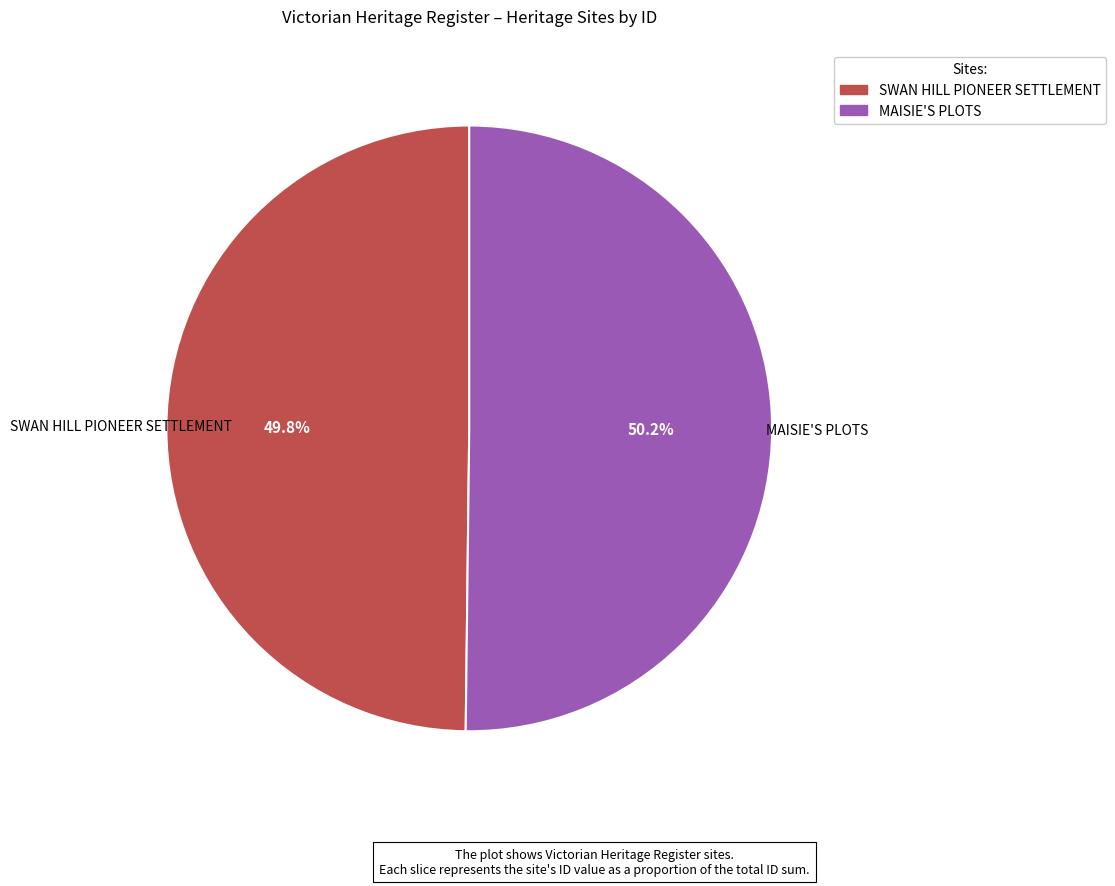

Is there any slice that represents more than half of the pie?

Yes